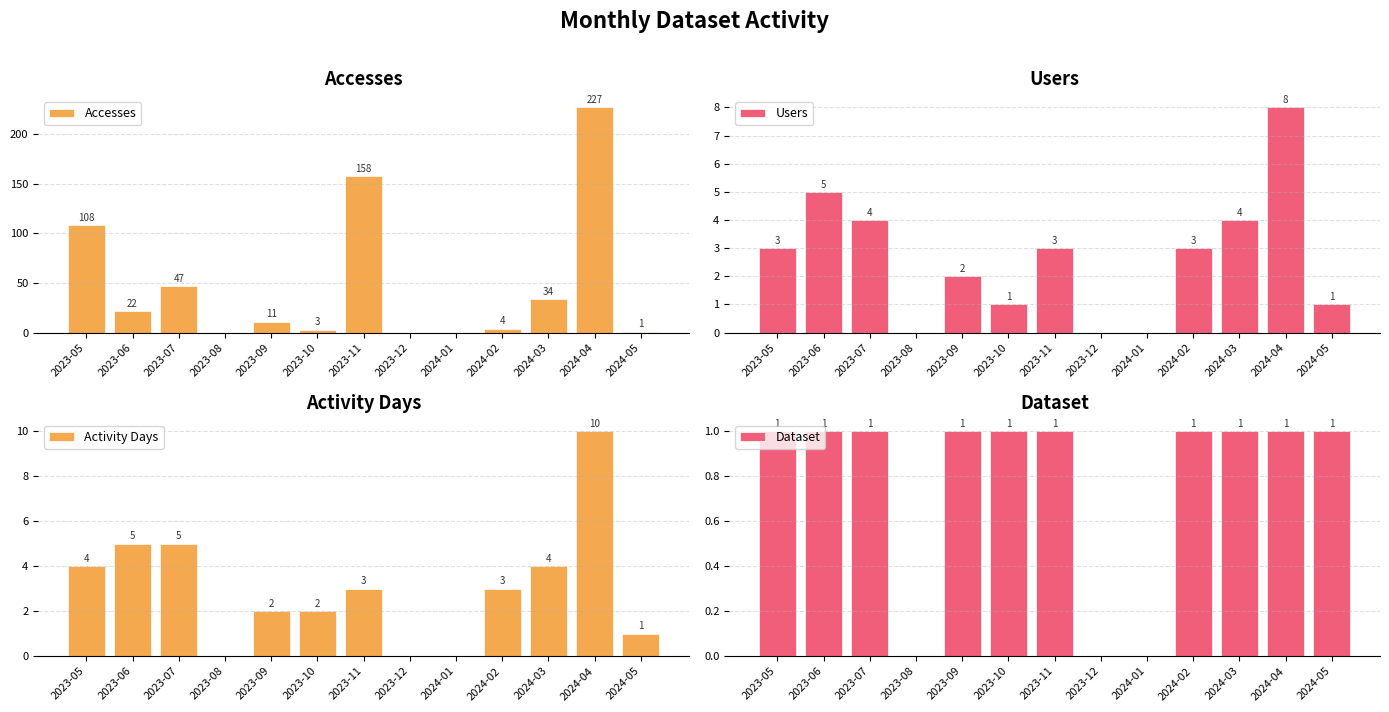

How many bars are there in each group?

4